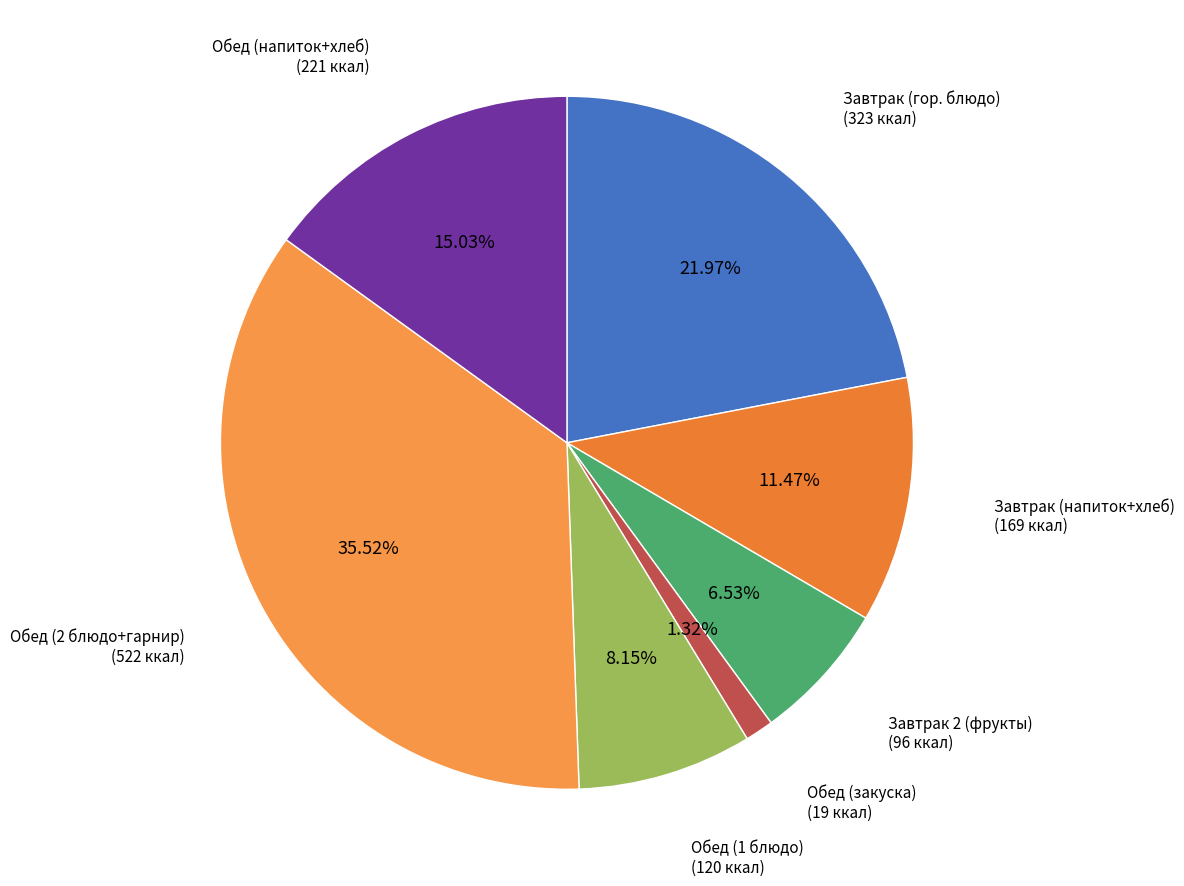

What is the ratio of the value at Обед (2 блюдо+гарнир) to the value at Обед (закуска)?

26.9